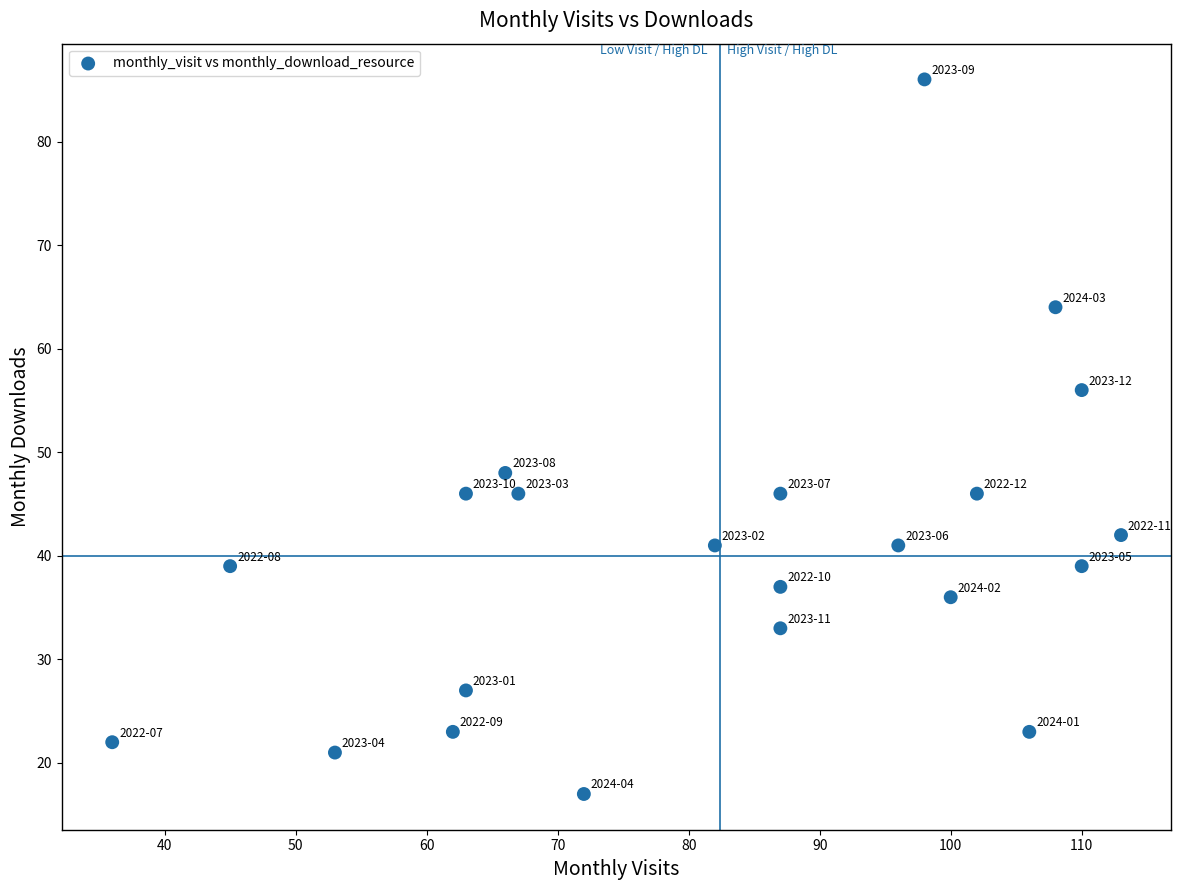

What Y value in the scatter plot is closest to 51?

48